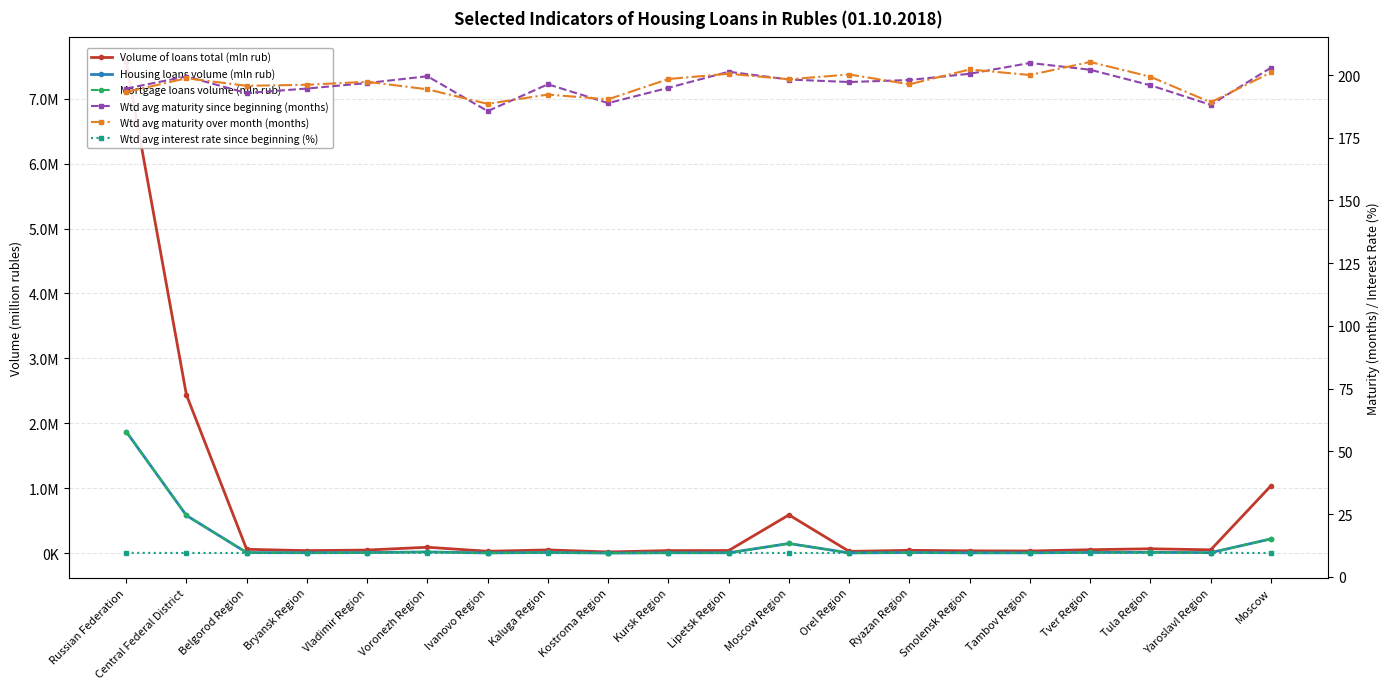

Does the chart display data point markers on the line(s)?

Yes